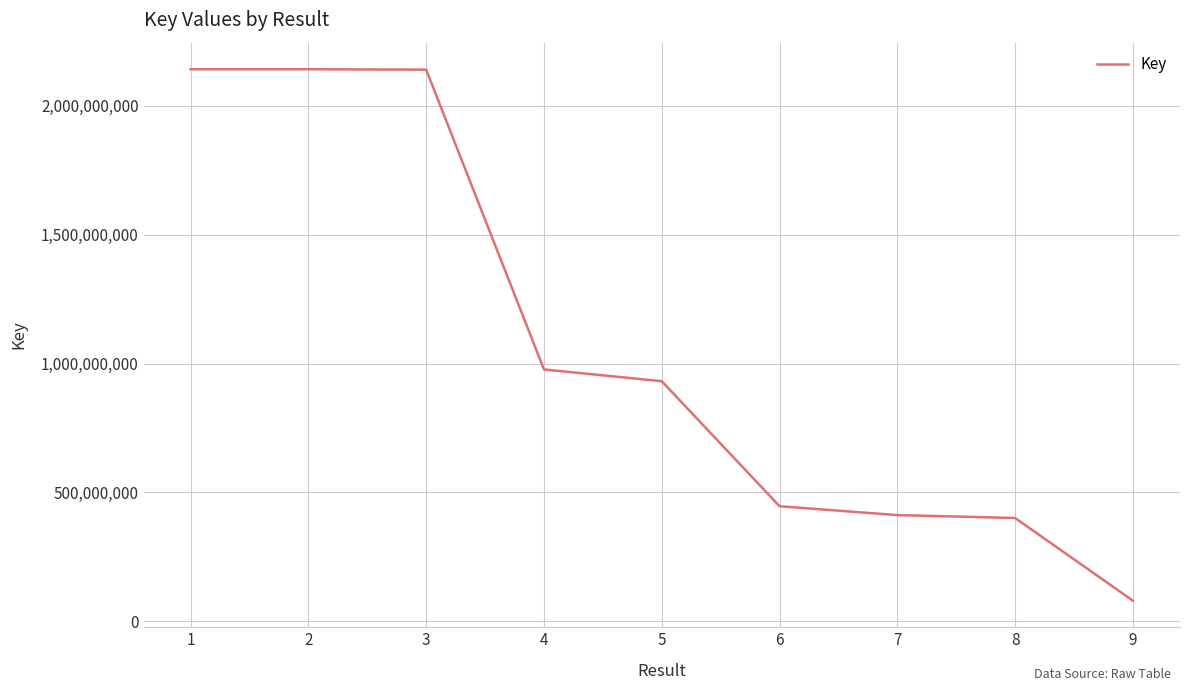

Where does the data first go above 931426957?

1